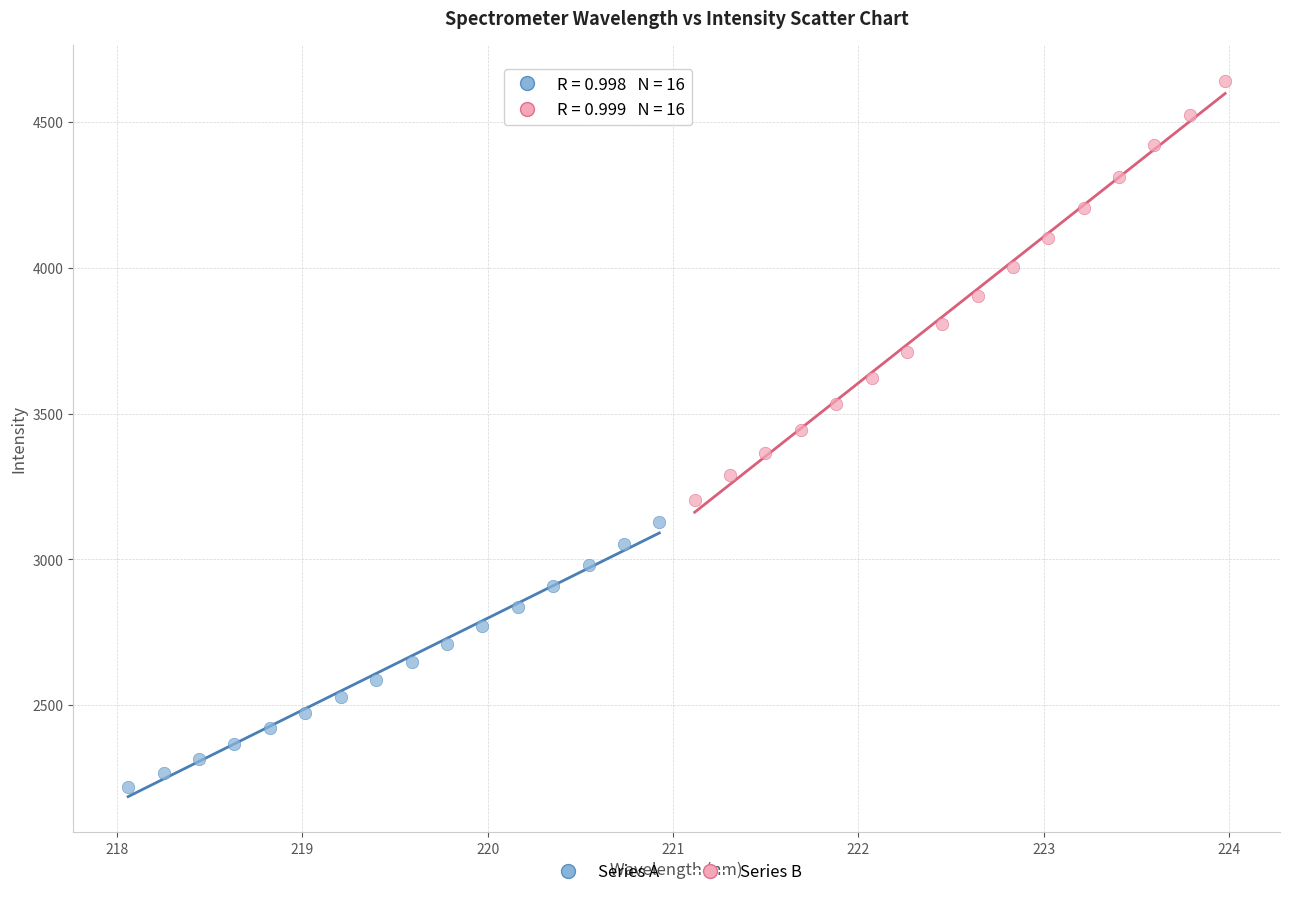

Which series contains the highest Y value?

Series B